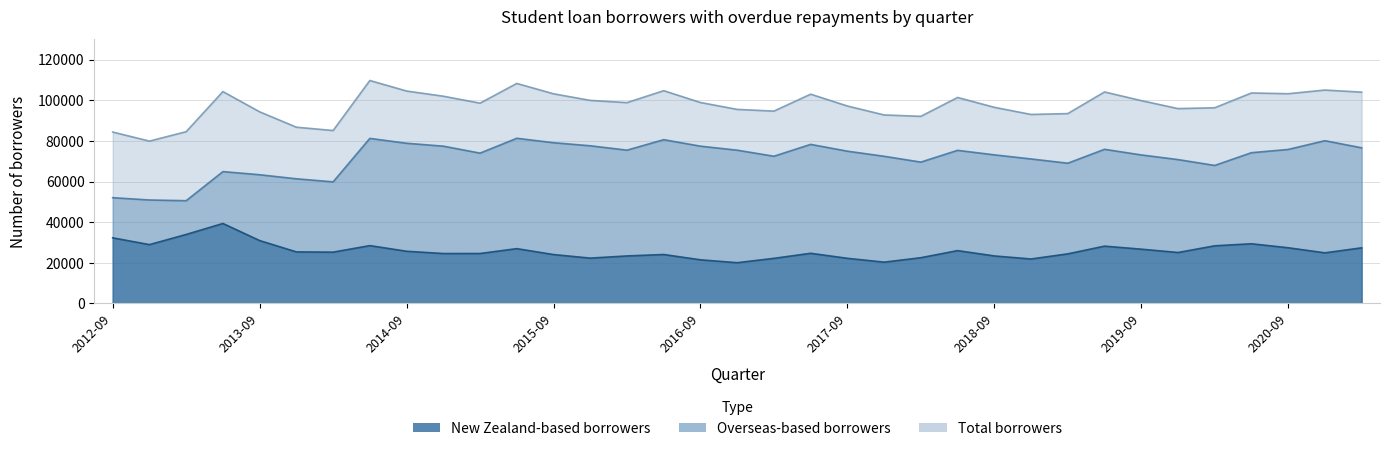

What is the difference between the New Zealand-based borrowers values at 2019-09 and 2014-03?

1466